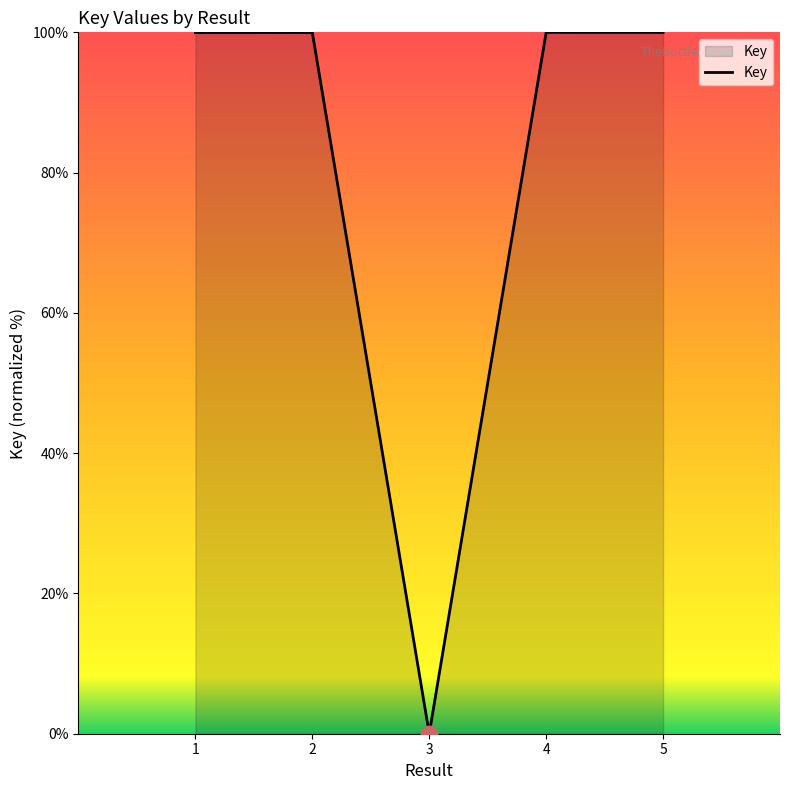

Is it true that the value at 5 is 100.0?

True